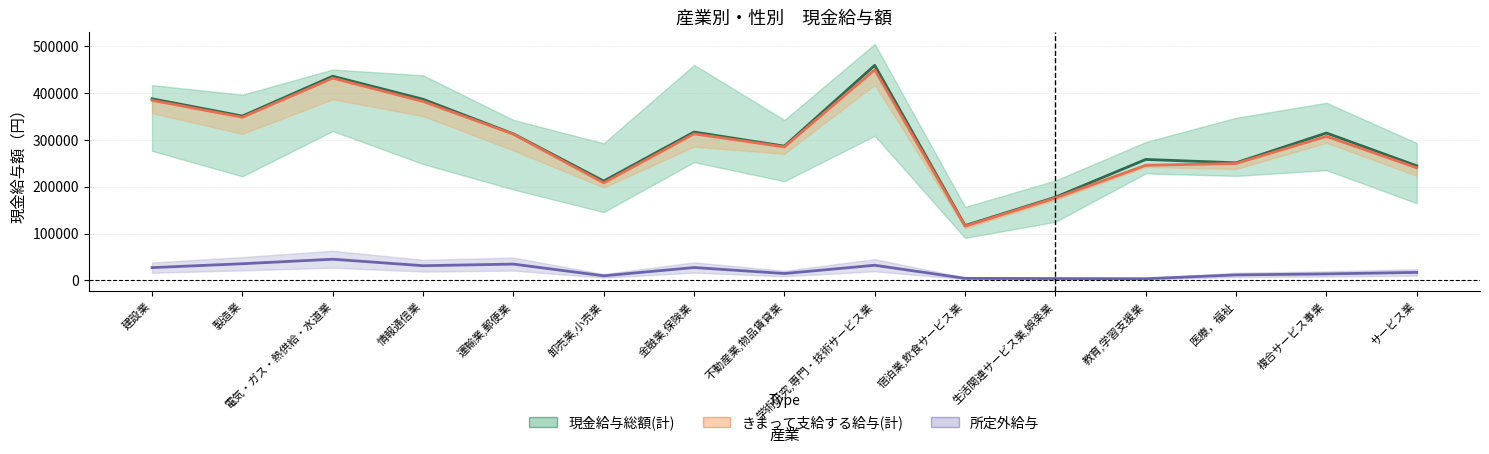

Does the chart have visible grid lines?

Yes